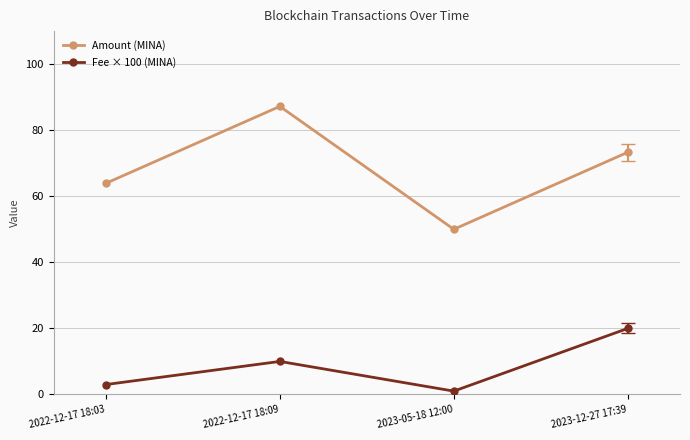

What is the difference between the second highest and minimum values in the Amount (MINA) series?

23.3